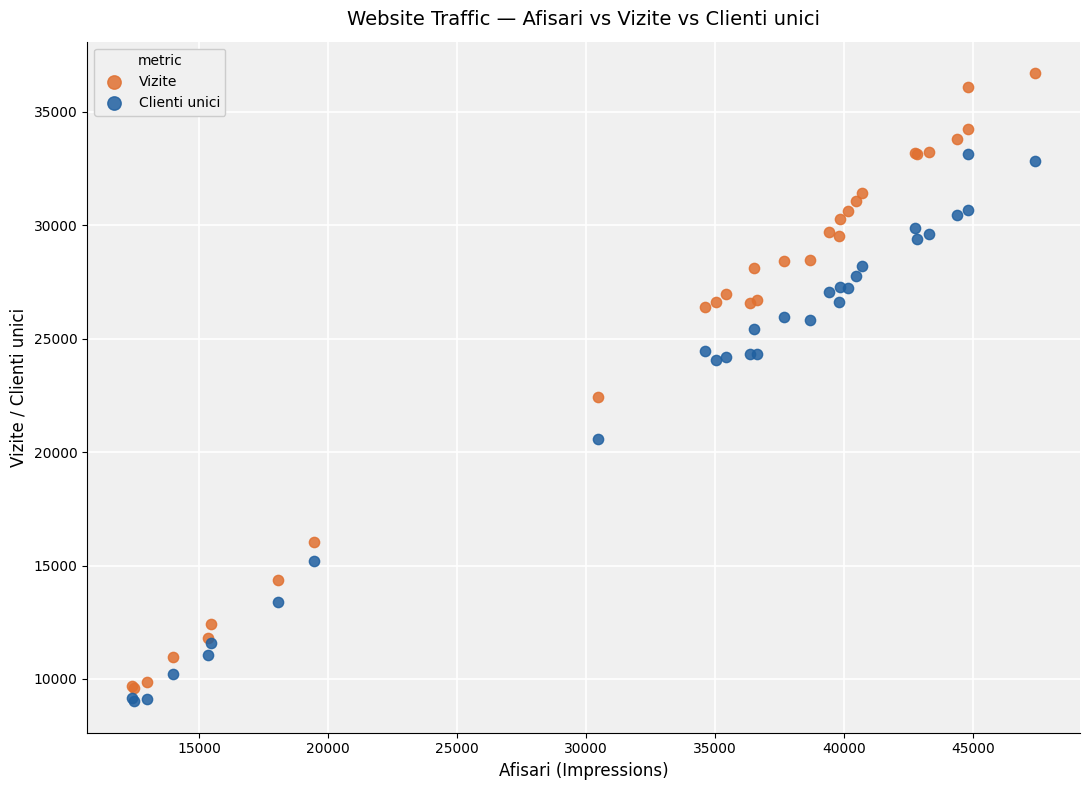

Across all series, what Y value is closest to 22864?

22422